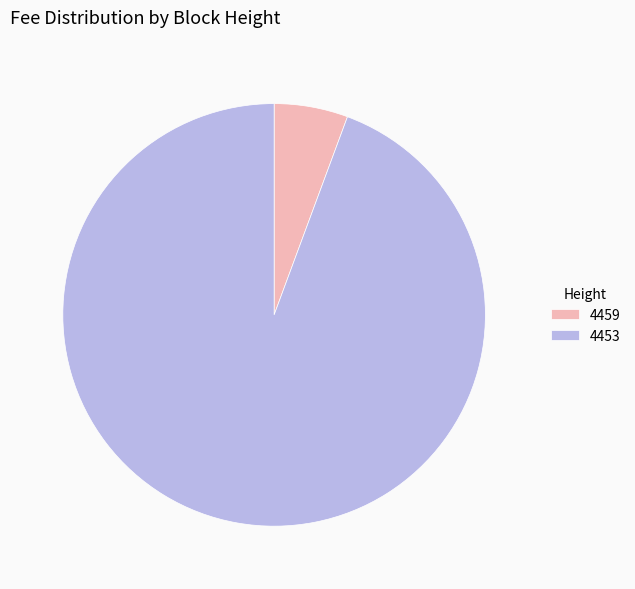

Is there a majority slice in this chart?

Yes